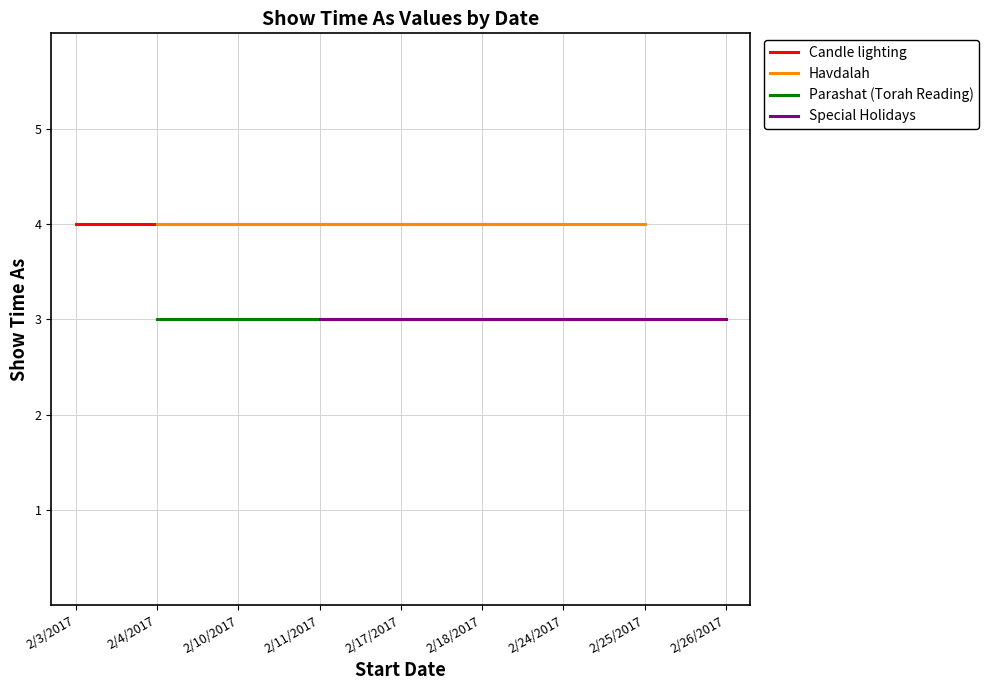

True or false: Havdalah and Candle lighting cross at least once.

False